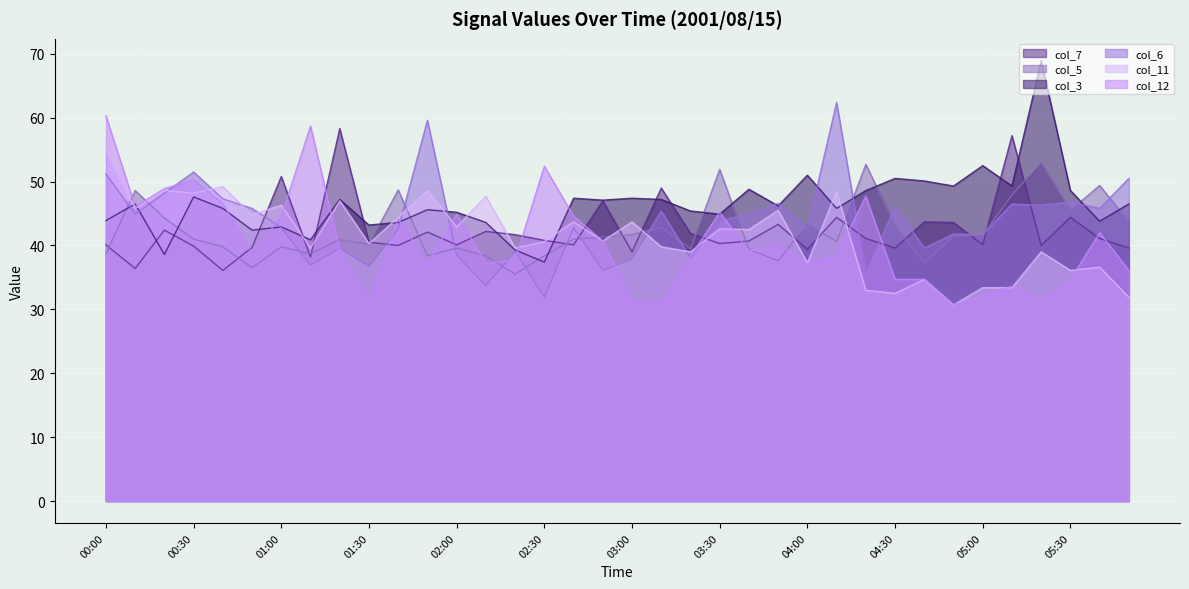

At which category does the chart reach its minimum across all series?

04:50